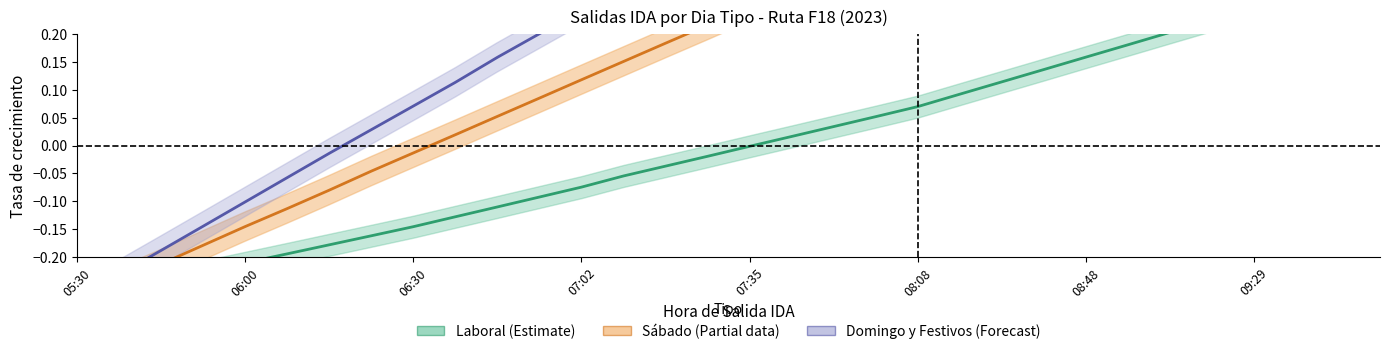

True or false: Sabado_mid has a value of 0.3 at 18.

True